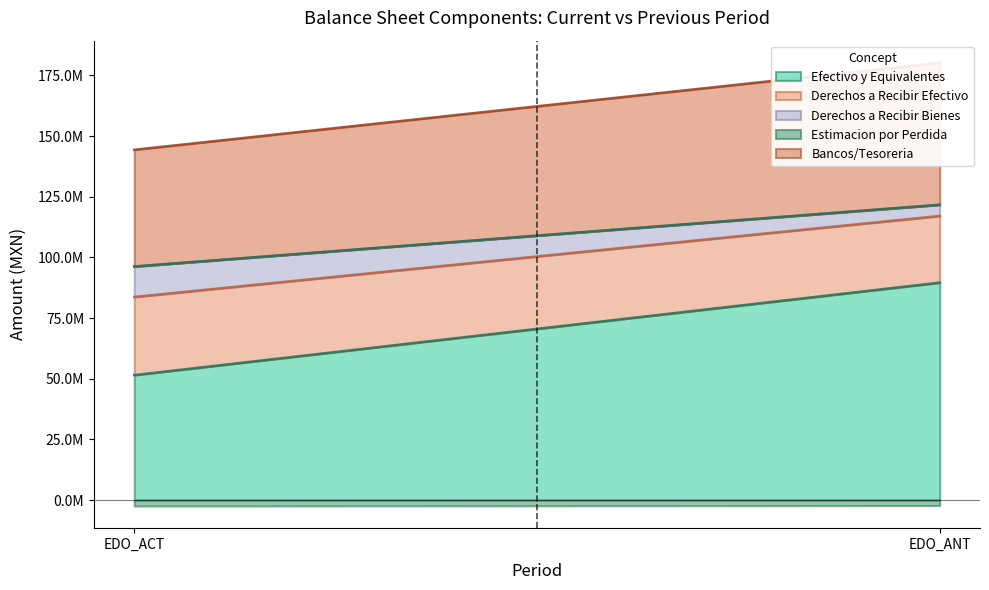

What is the difference between the highest and lowest values at EDO_ANT?

91911992.2